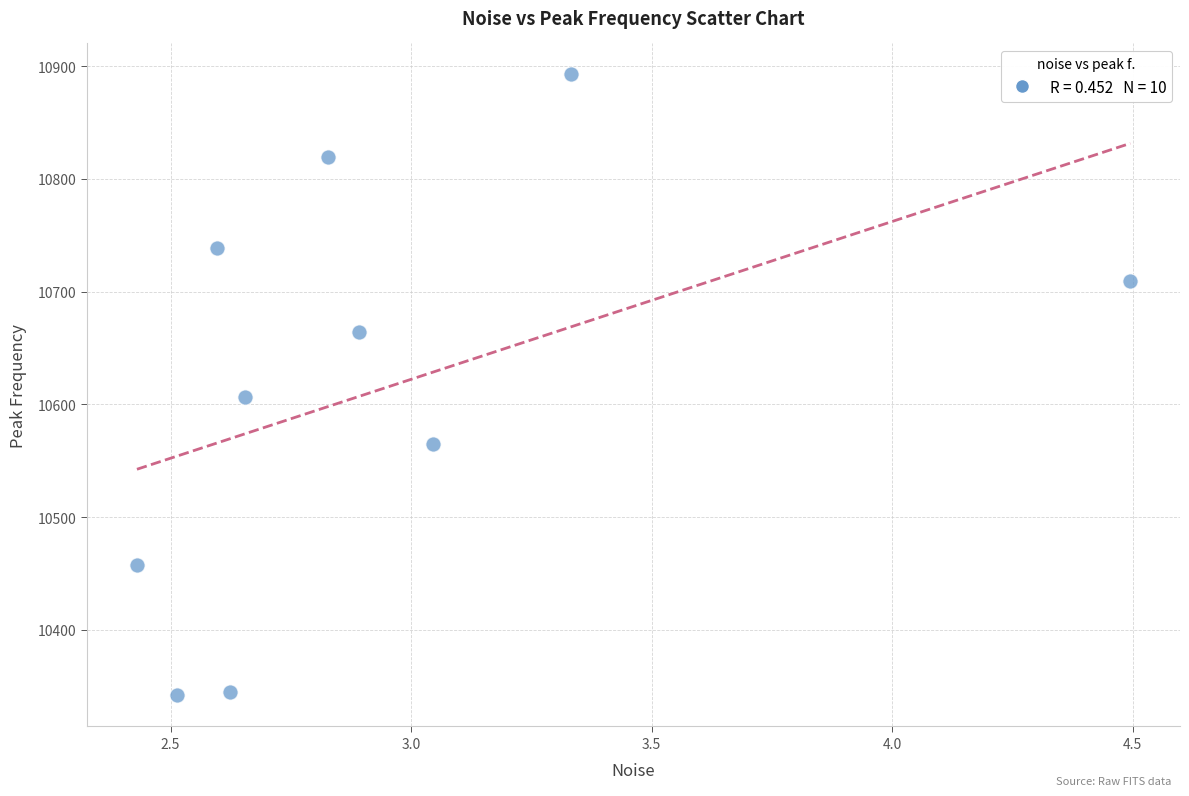

What Y value in the scatter plot is closest to 10617?

10606.9